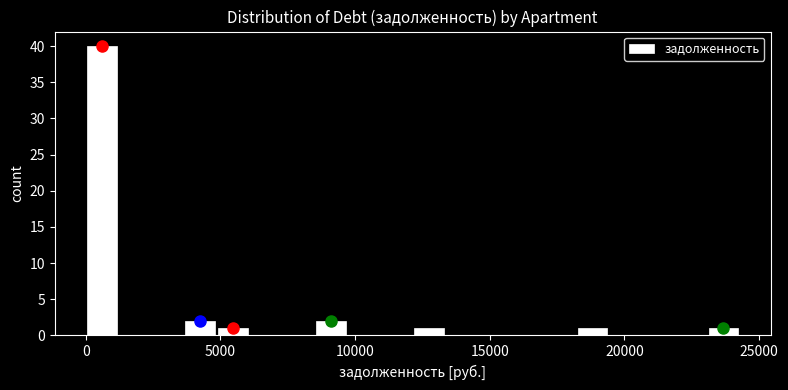

Read against the x-axis, roughly where is the centre of the tallest bar?

500